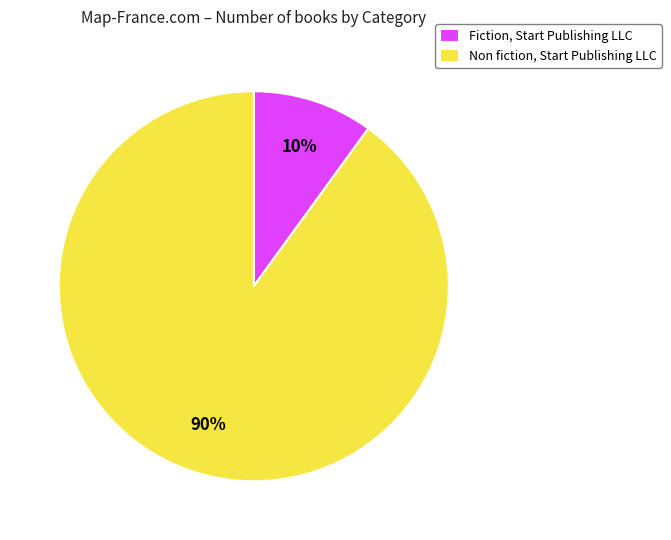

What is the smallest slice in the pie chart?

Fiction, Start Publishing LLC